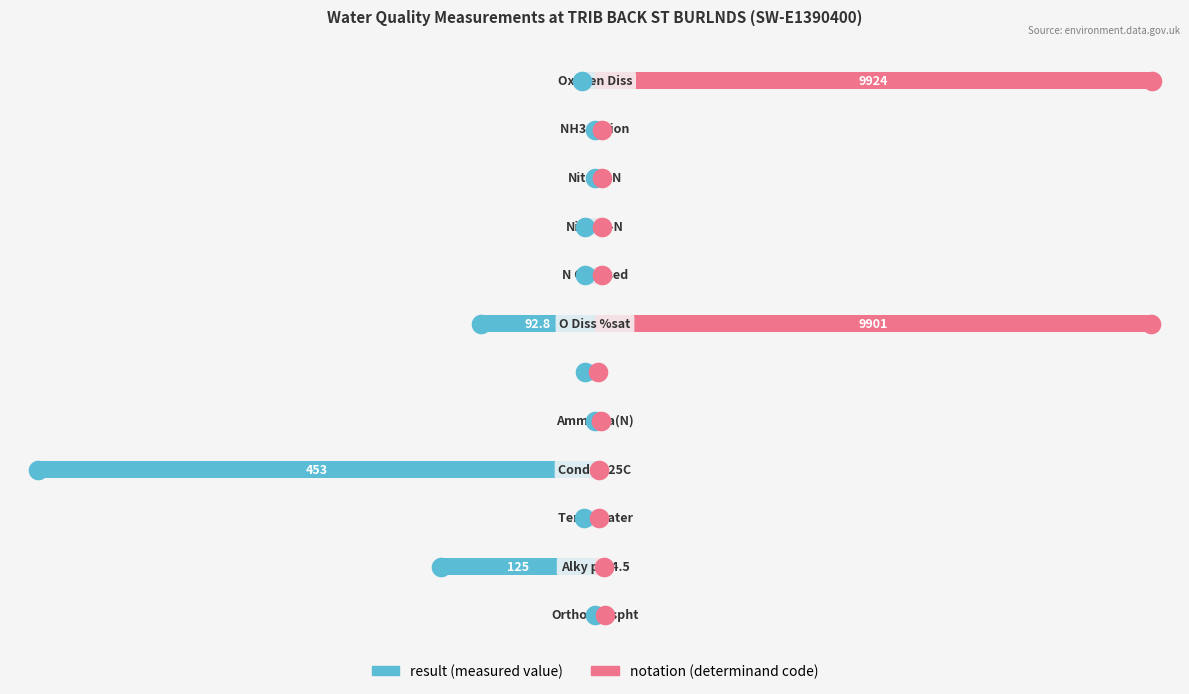

Which series has the largest total across all categories?

notation